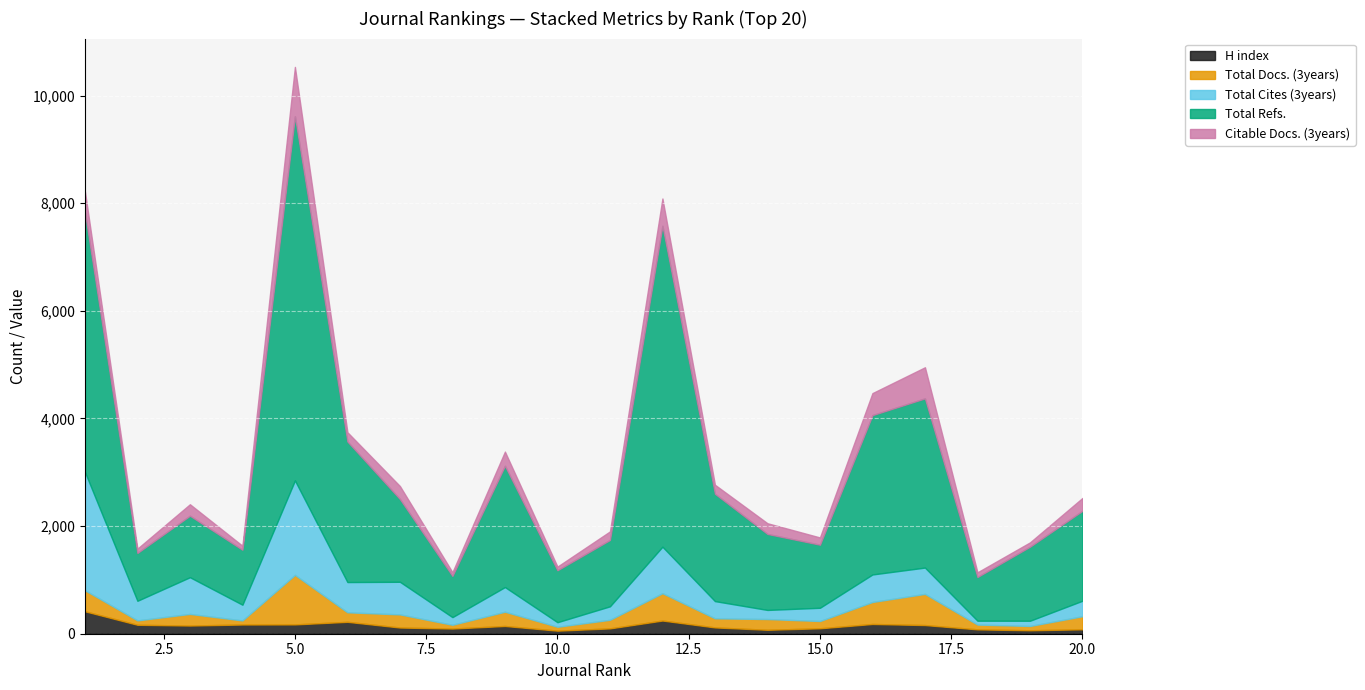

Is the value of H index at 10 greater than the value of Citable Docs. (3years) at 6?

No